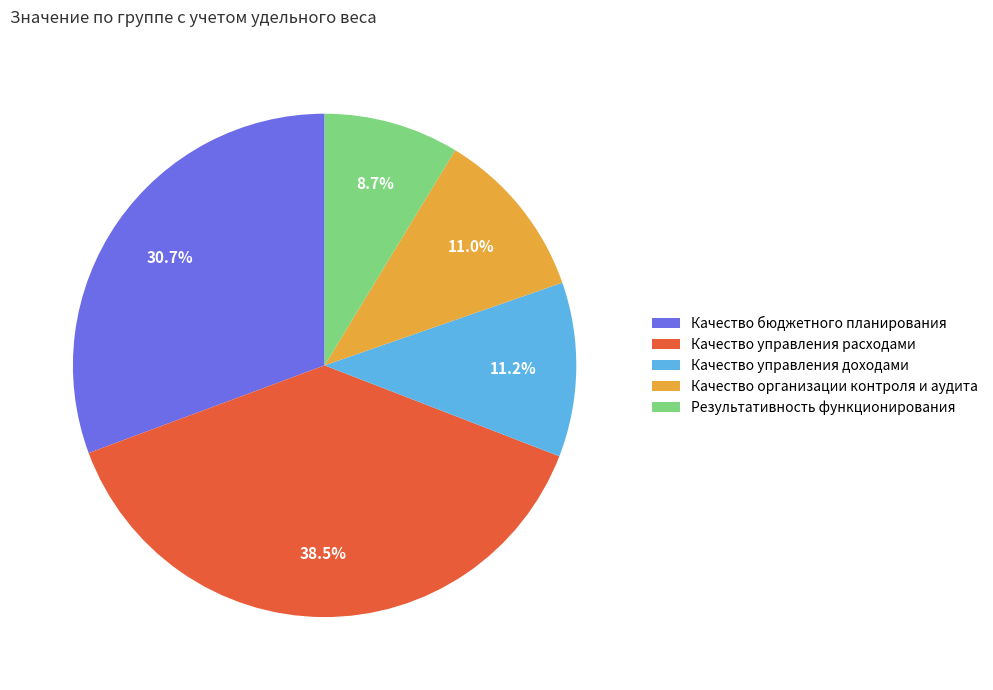

What portion of the pie excludes Качество организации контроля и аудита?

89.0%